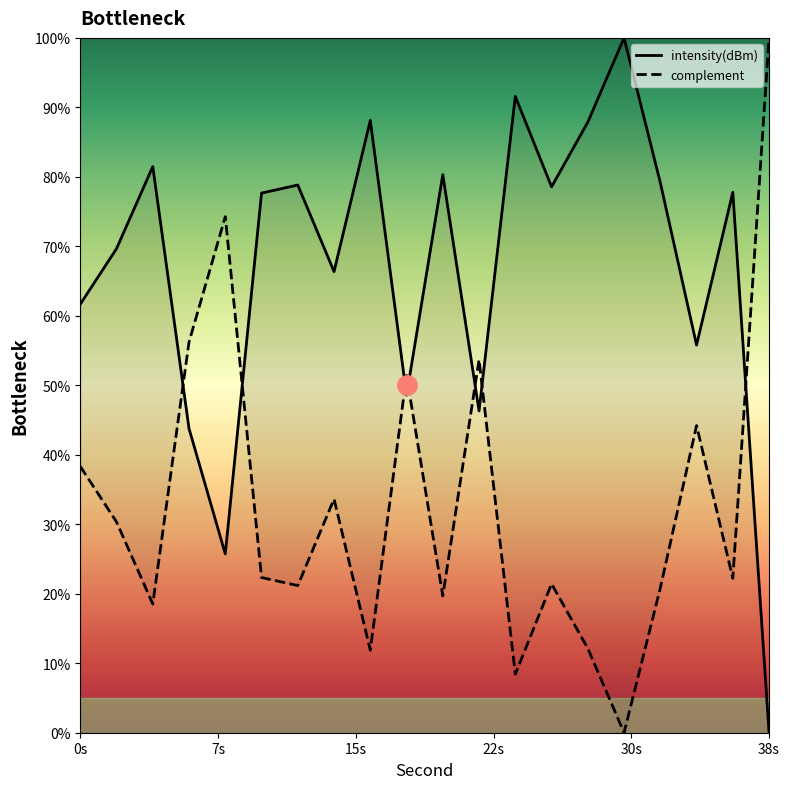

What is the difference between the maximum and minimum values?

100.0